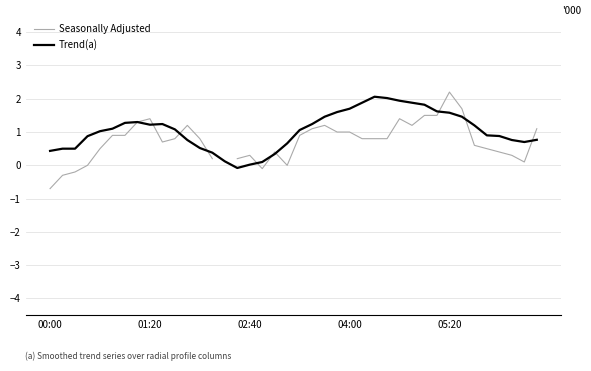

Which series has the largest total across all categories?

Trend(a)